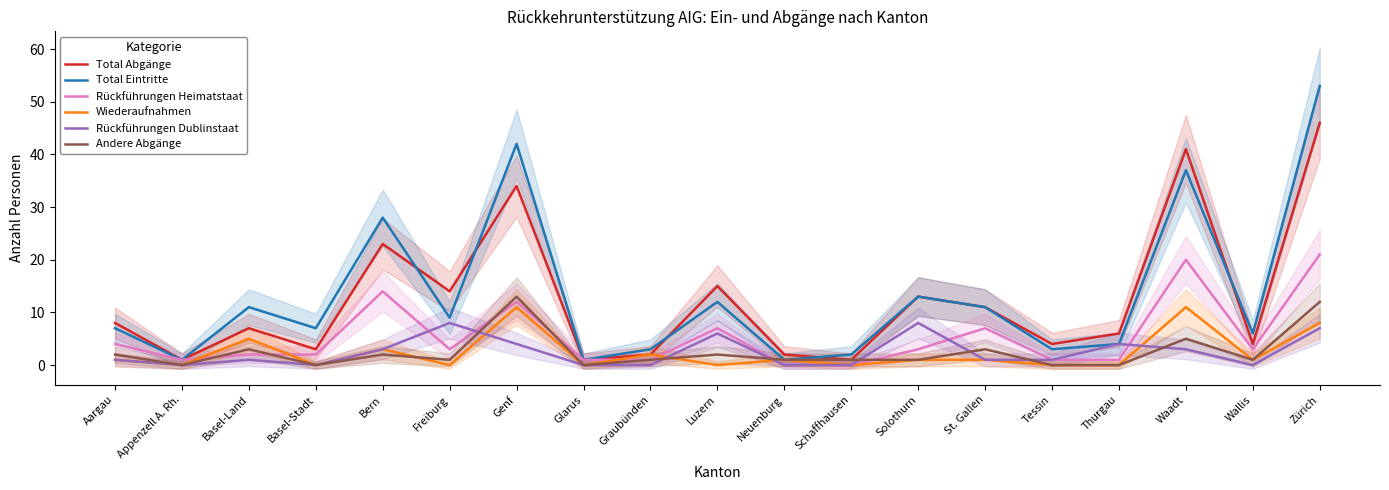

What is the difference between the maximum and minimum values in the Total Abgänge series?

45